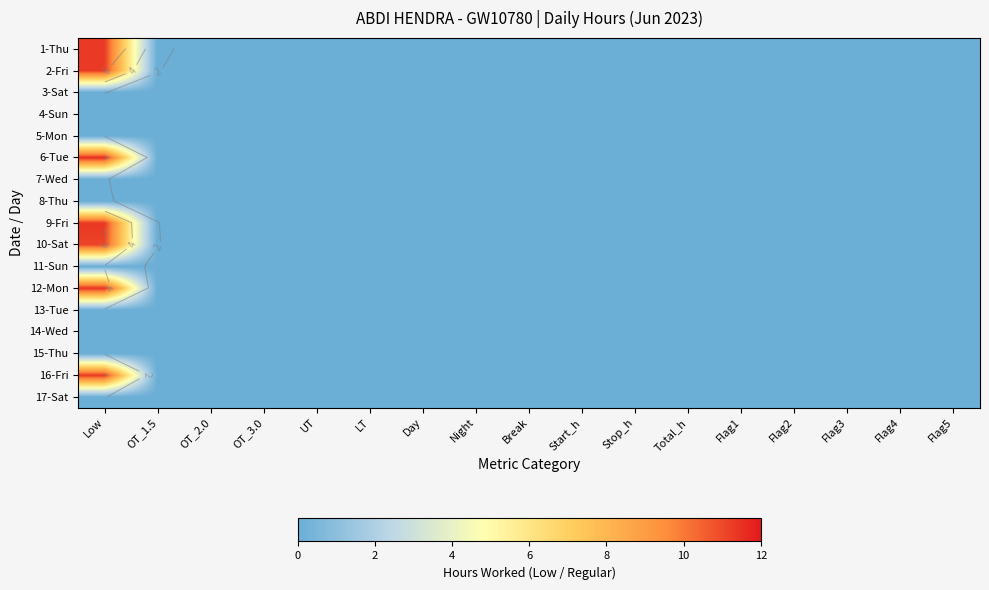

At how many categories does at least one series exceed 10?

1